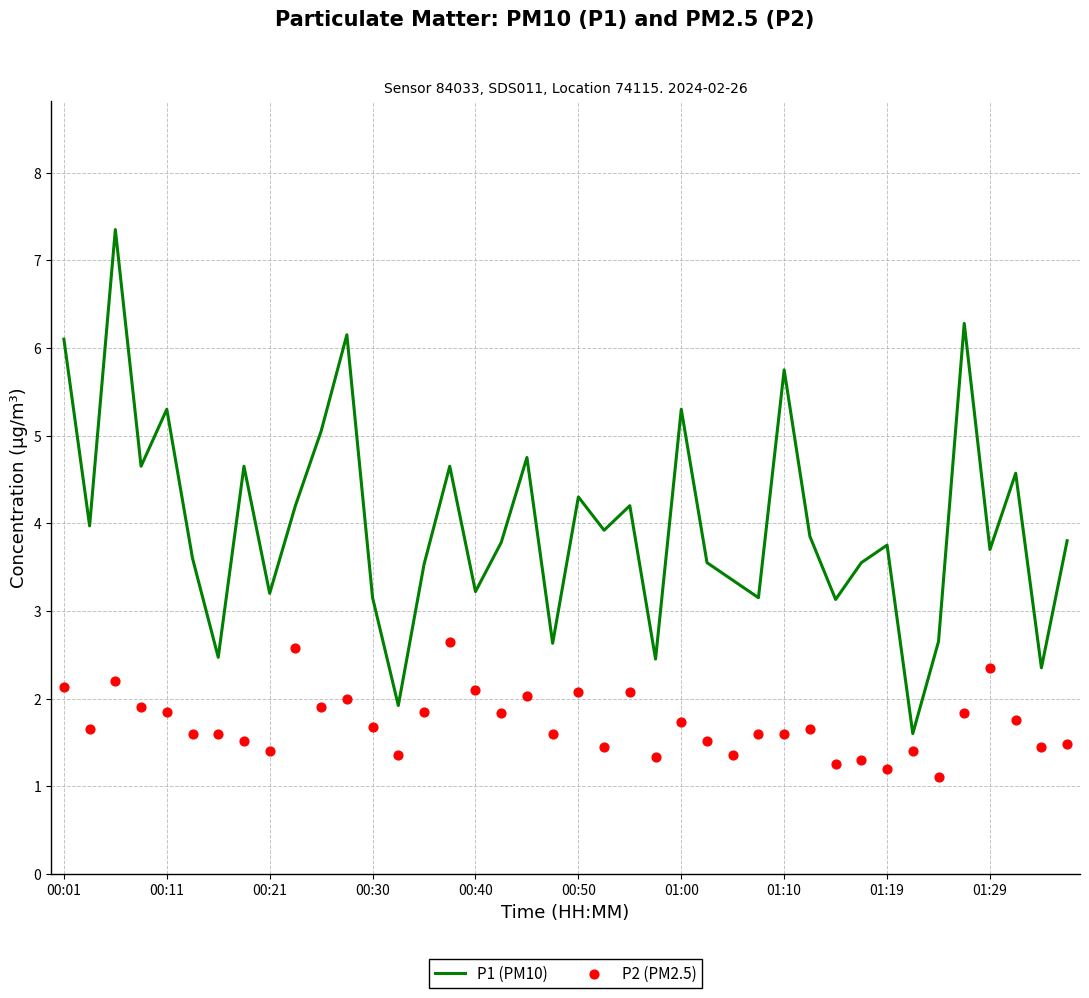

Is the value of P1 (PM10) at 27 greater than the value of P2 (PM2.5) at 14?

Yes